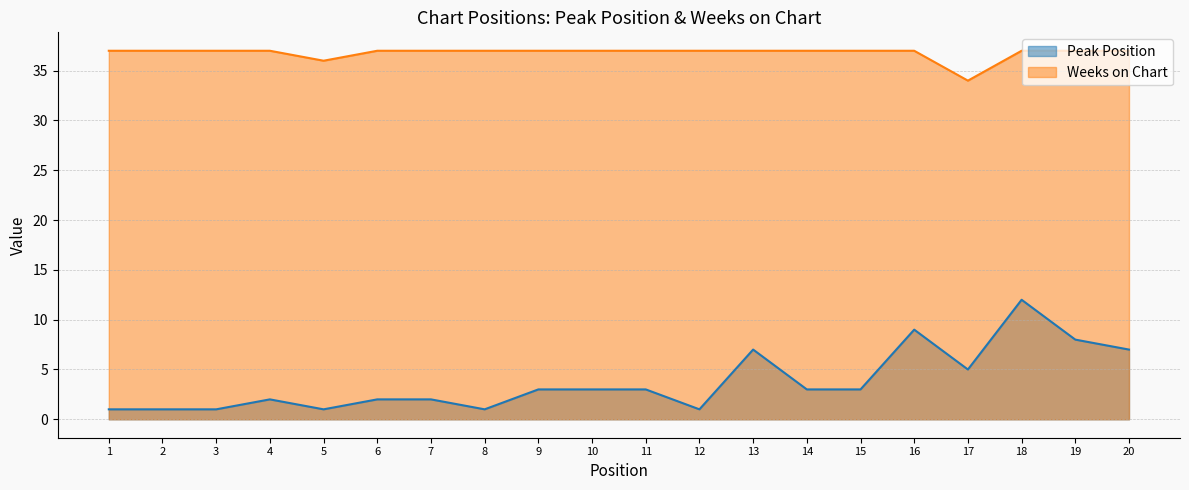

What is the maximum value for Weeks on Chart?

37